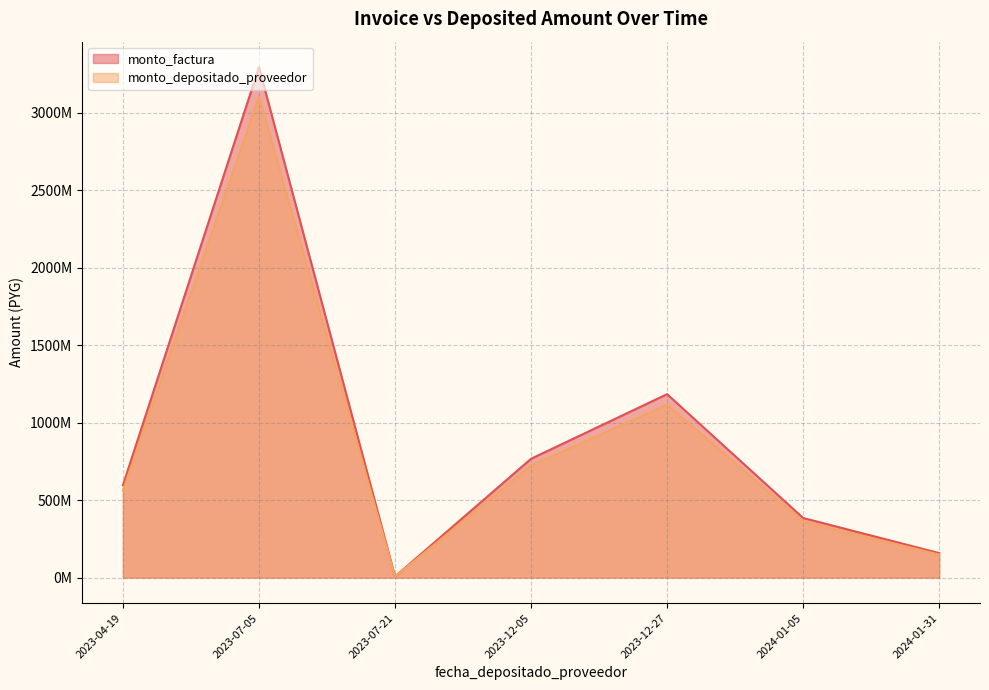

Which series changed the most between 2023-12-27 and 2023-04-19?

monto_factura